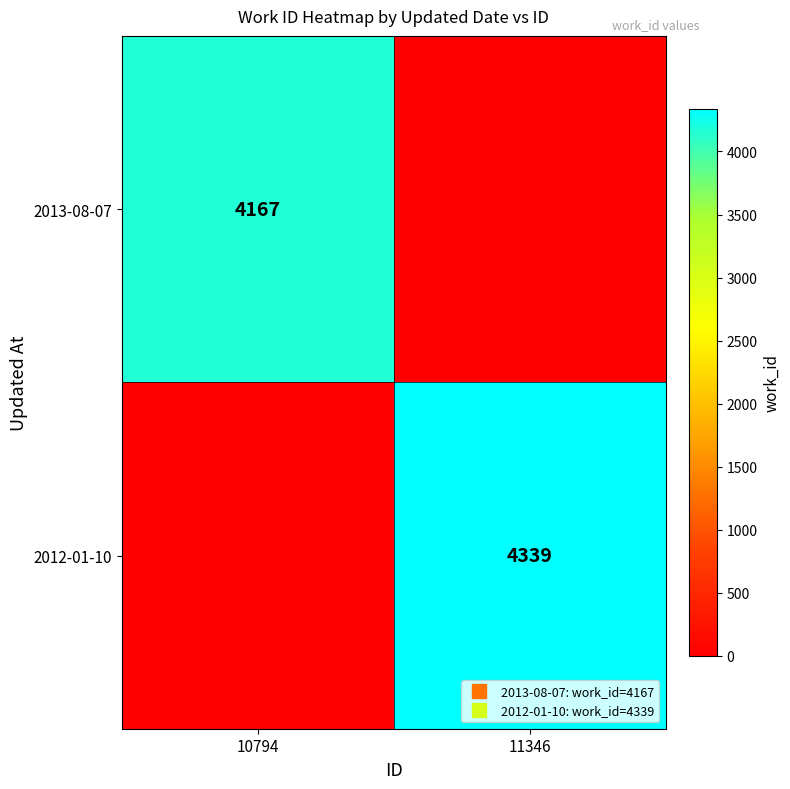

Count the 2013-08-07 values in the range 0 to 4167.

2